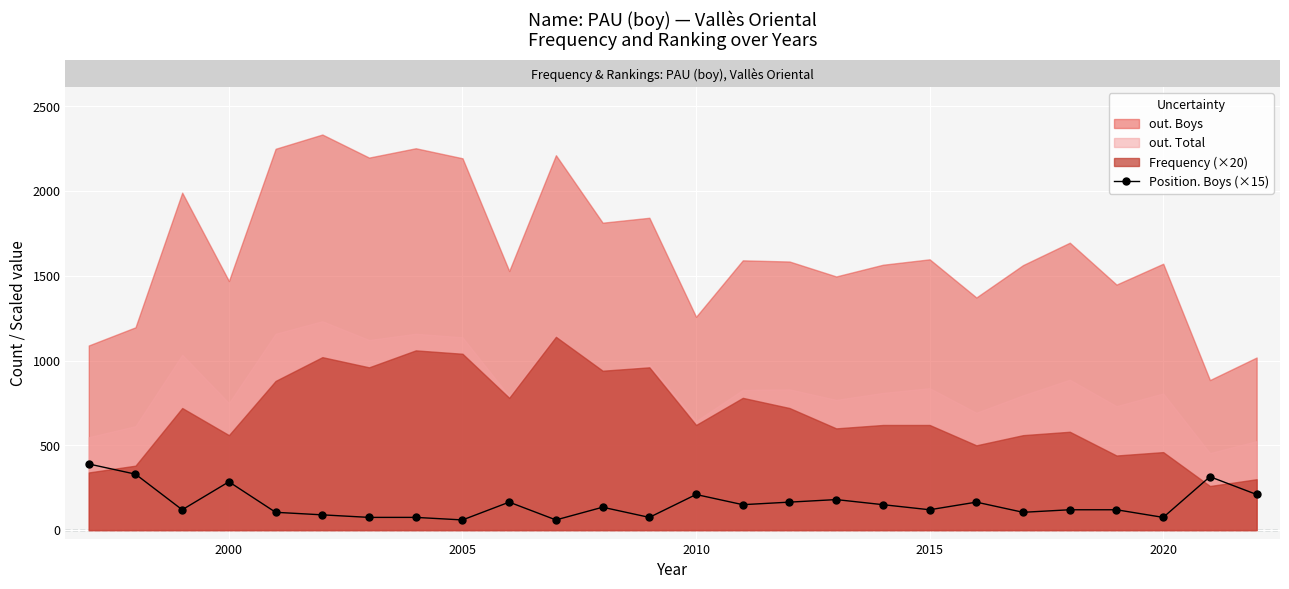

What is the change in value from 10 to 23?

+15